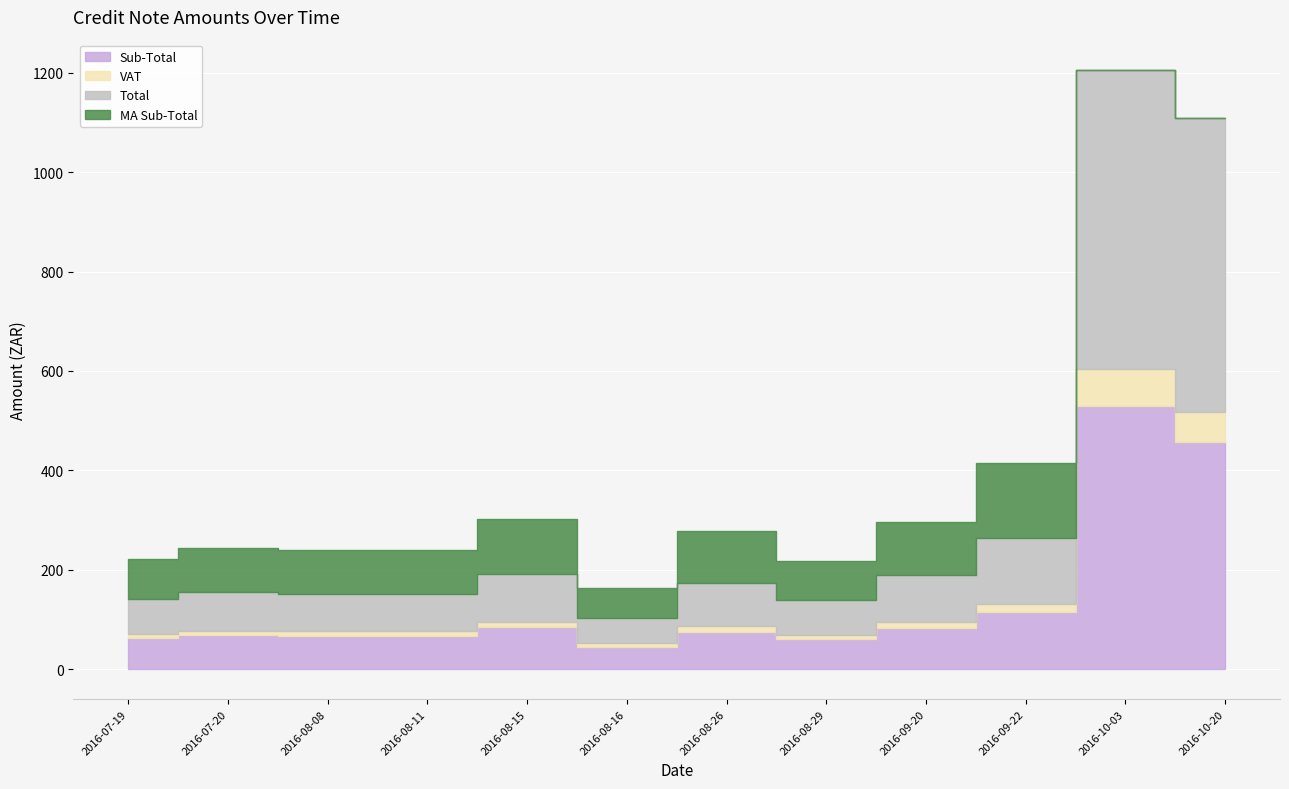

What is the total value across all series at 2016-08-16?

163.2